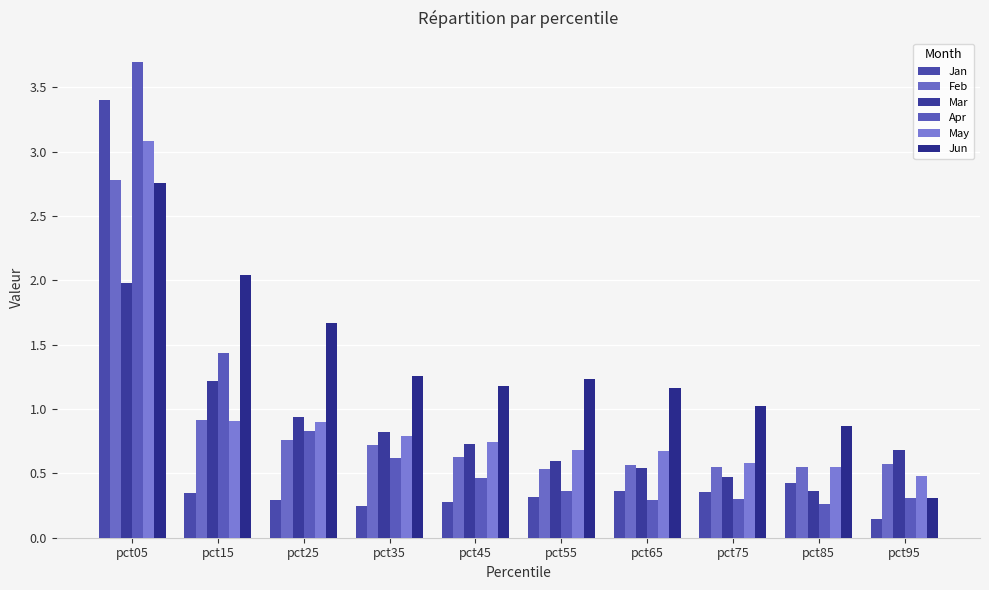

What is the sum of all Apr values?

8.6